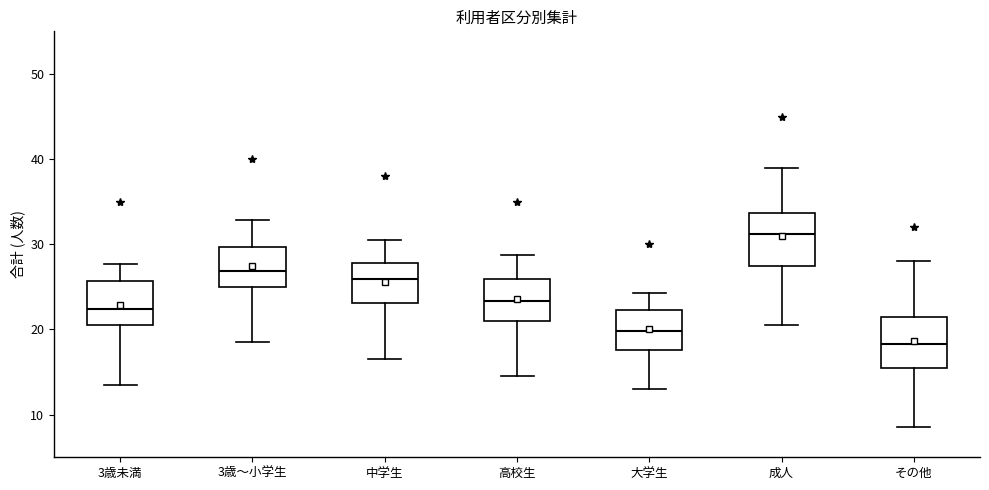

Reading left to right, read every box against the y-axis: the position of its median line, the range the box covers, and the ends of its whiskers. The values are not printed on the chart, so give them approximately, as read against the axis.

3歳未満: median 22, box 21 to 26, whiskers 14 to 28
3歳～小学生: median 27, box 25 to 30, whiskers 19 to 33
中学生: median 26, box 23 to 28, whiskers 17 to 30
高校生: median 23, box 21 to 26, whiskers 15 to 29
大学生: median 20, box 18 to 22, whiskers 13 to 24
成人: median 31, box 28 to 34, whiskers 21 to 39
その他: median 18, box 15 to 21, whiskers 9 to 28